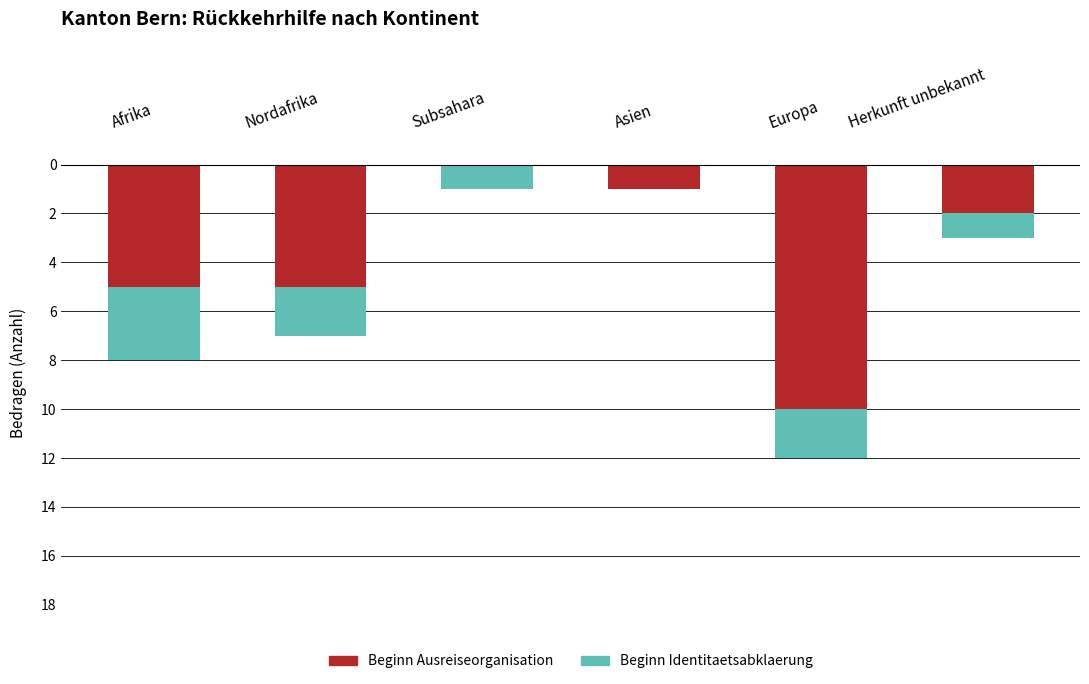

How many bars are there in total?

12